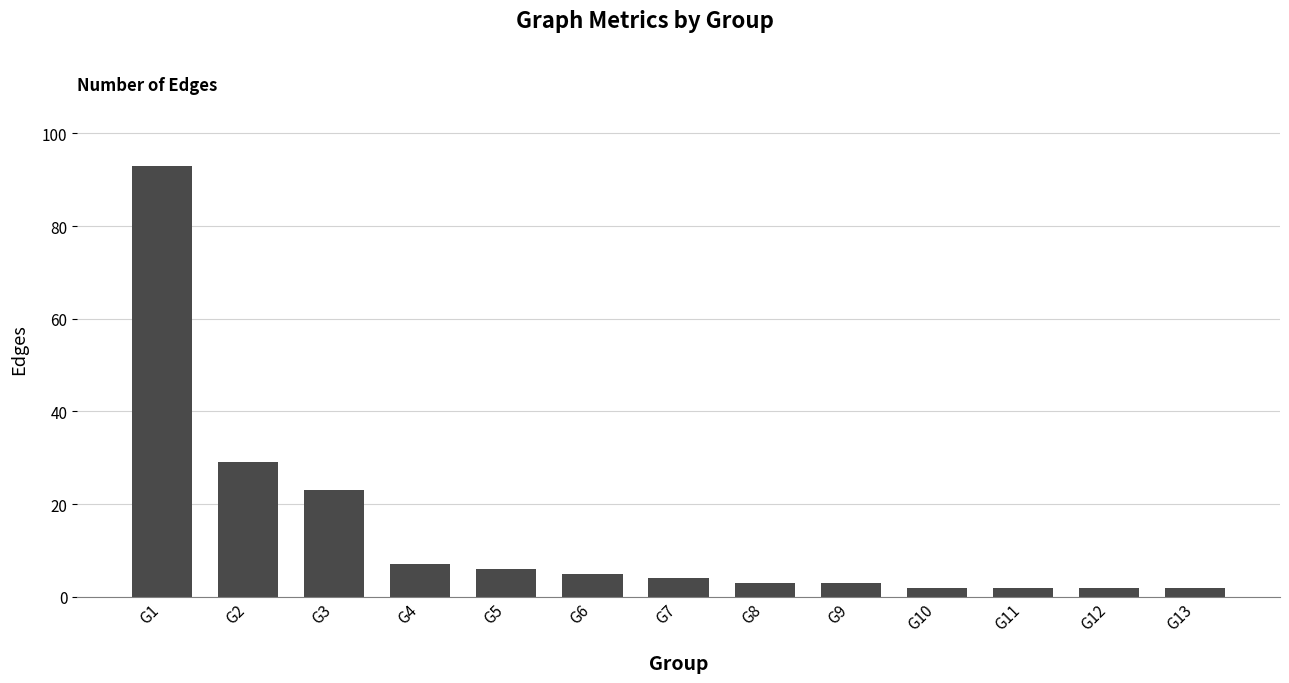

At which label does the data first exceed 4?

G1